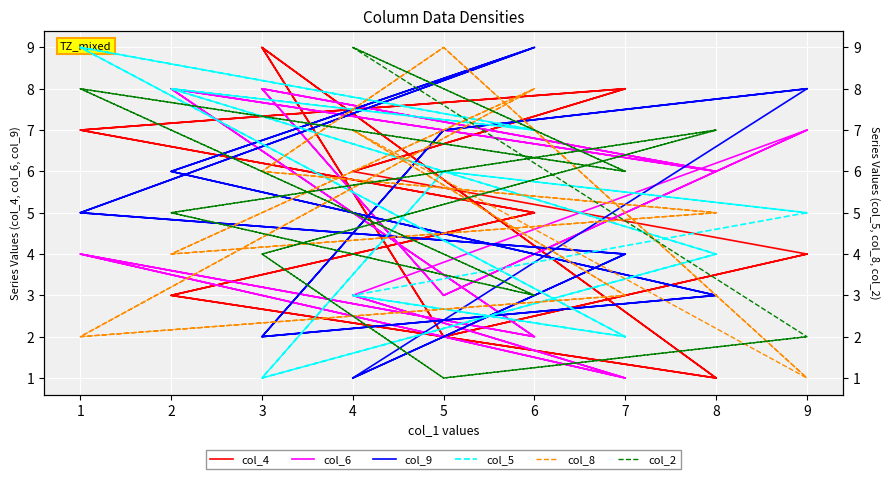

How many categories are shown in the chart?

18